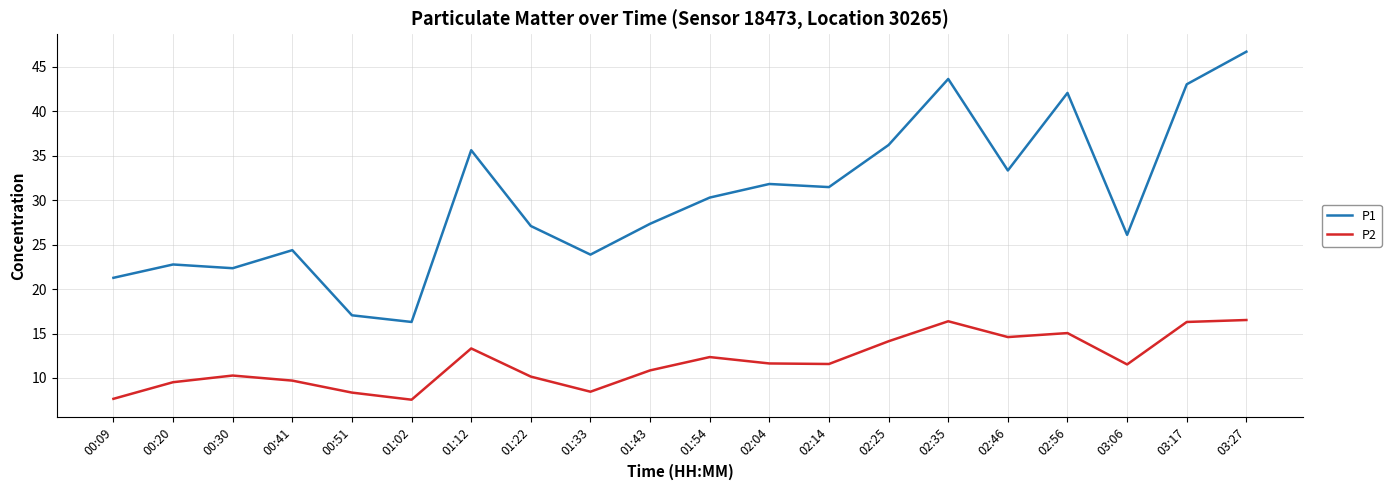

True or false: P1 and P2 cross at least once.

False